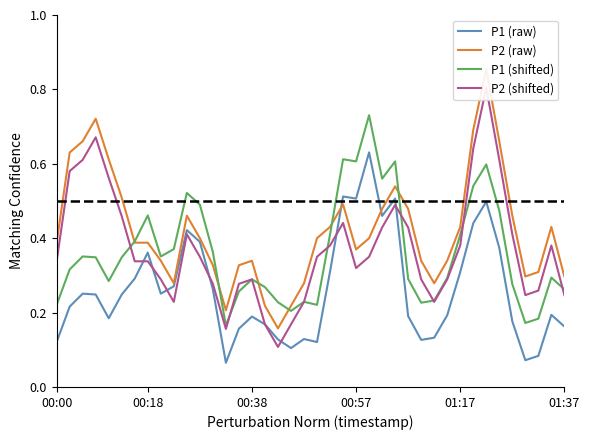

True or false: P1 (raw) and P1 (shifted) cross at least once.

False